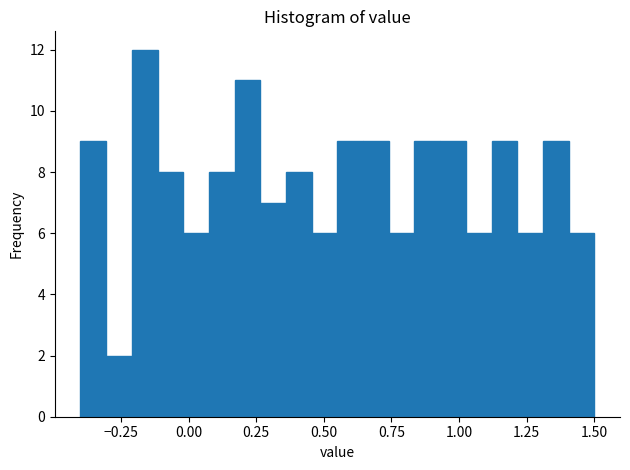

Read against the x-axis, roughly where is the centre of the tallest bar?

-0.15